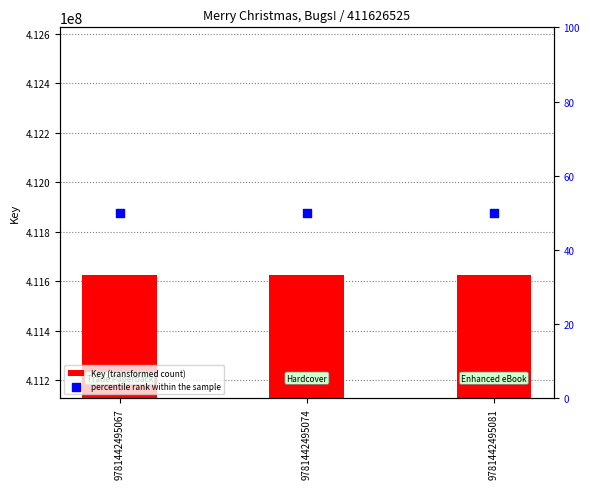

What are all the series names shown in the legend?

Key (transformed count), percentile rank within the sample